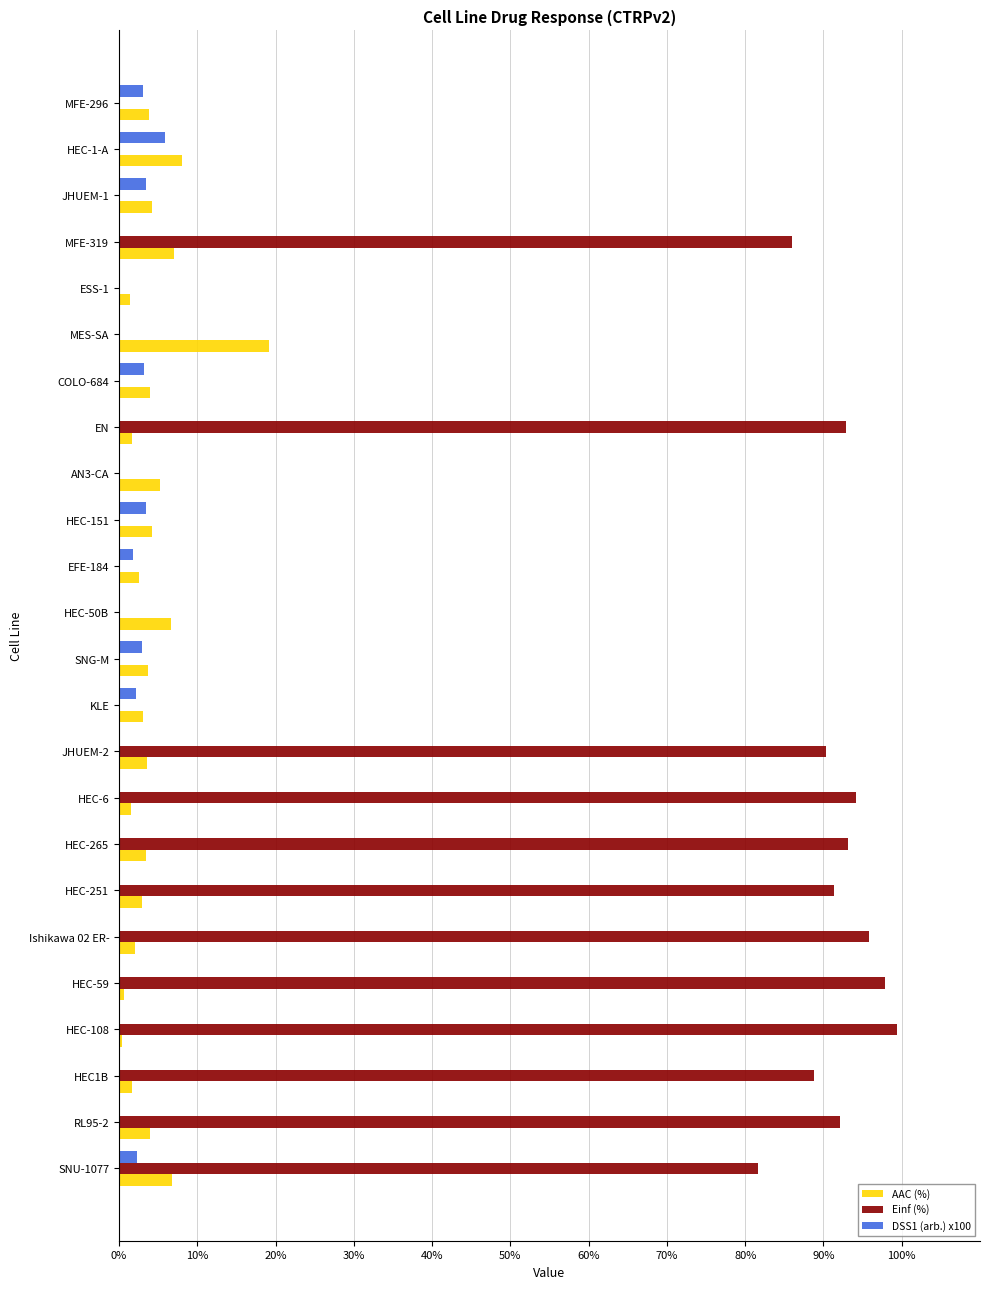

Between Ishikawa 02 ER- and KLE, which series saw the biggest shift?

Einf (%)